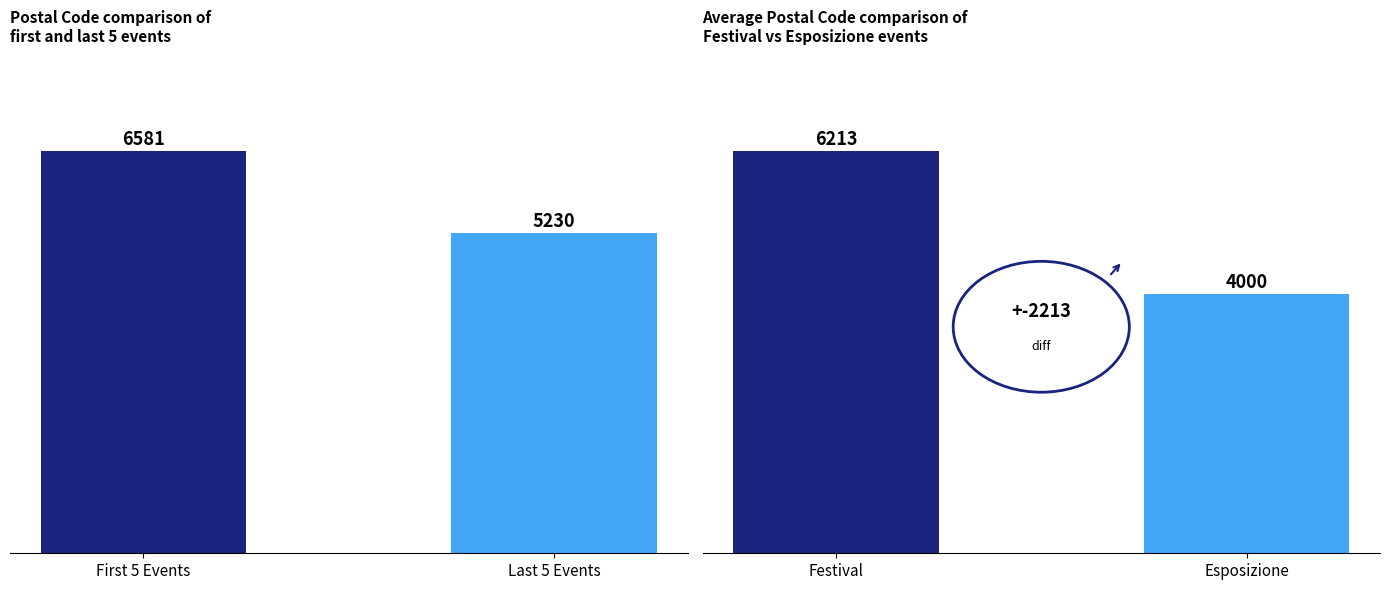

What is the difference between the values at First 5 Events and Last 5 Events?

1351